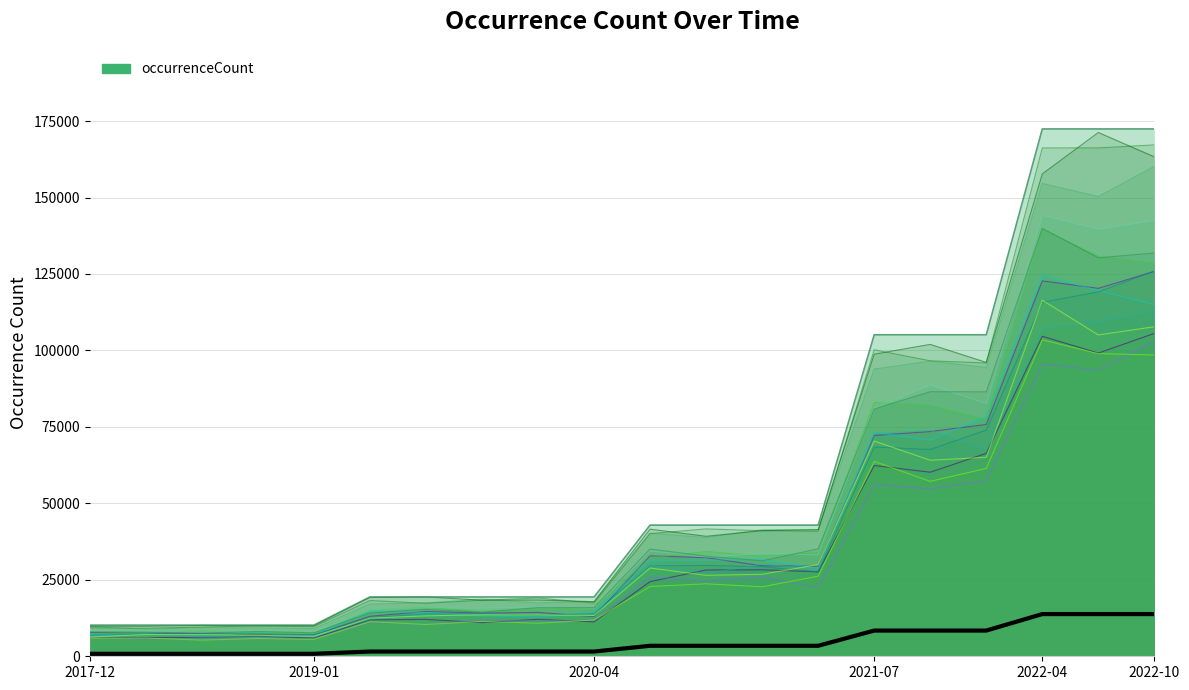

What is the minimum value for occurrenceCount?

10184.0